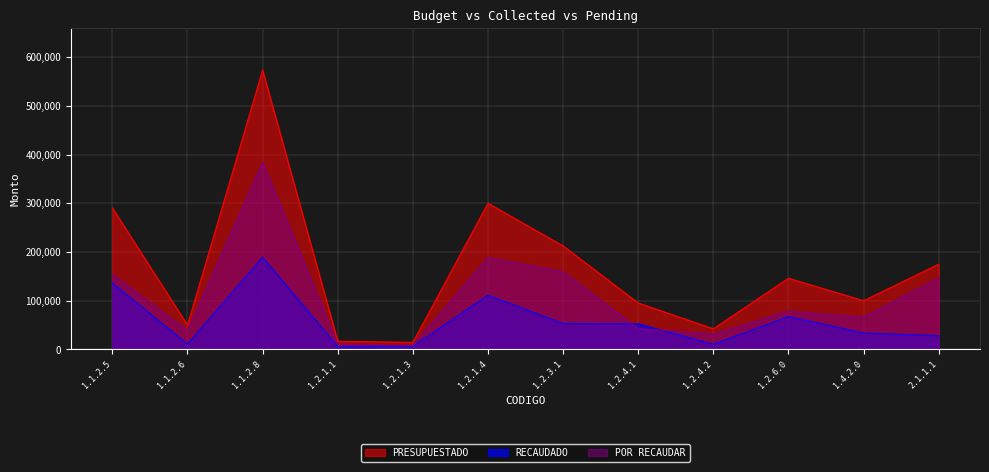

True or false: POR RECAUDAR has more than 1 interior local peaks.

True